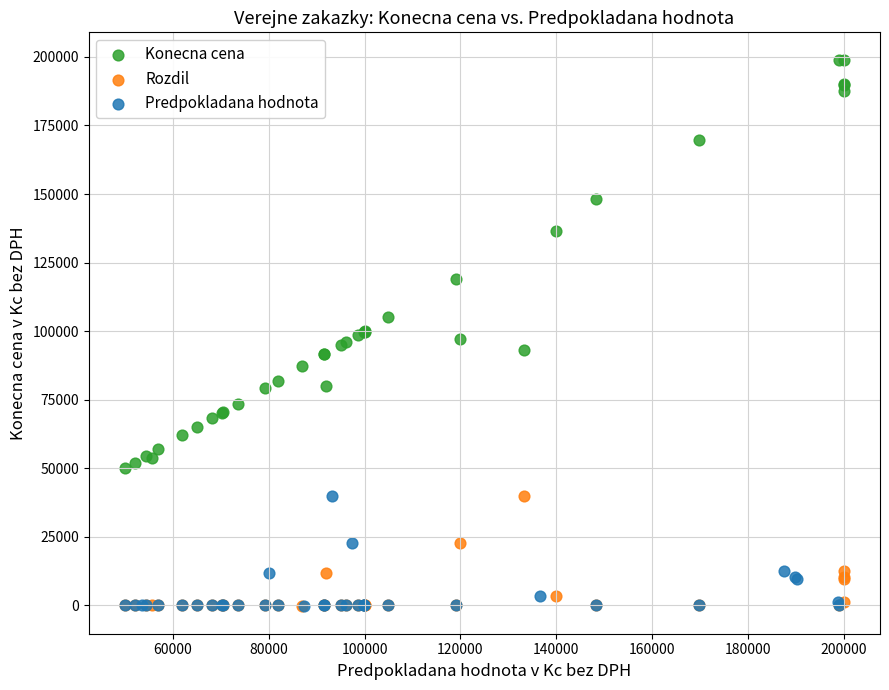

Which series reaches the maximum Y coordinate?

Konecna cena